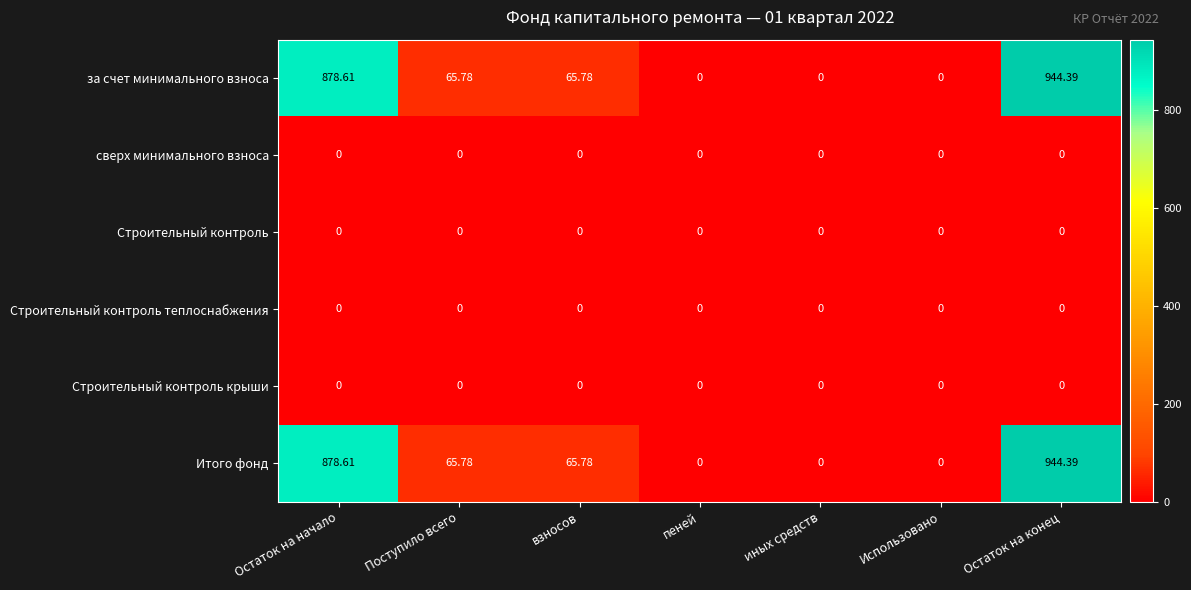

At which category is the sum across all series the highest?

Остаток на конец